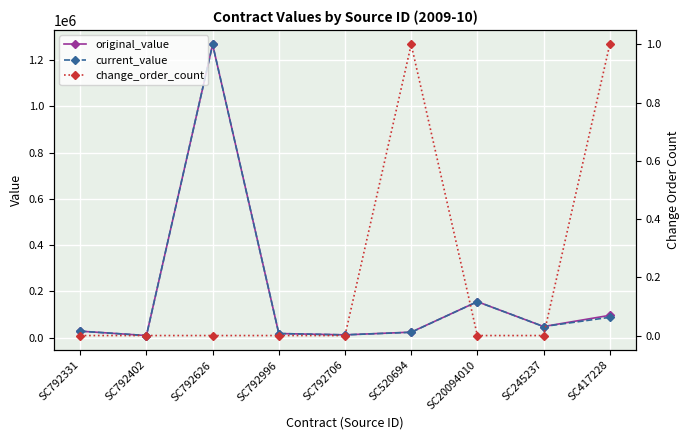

What is the label of the 7th point from the right?

SC792626